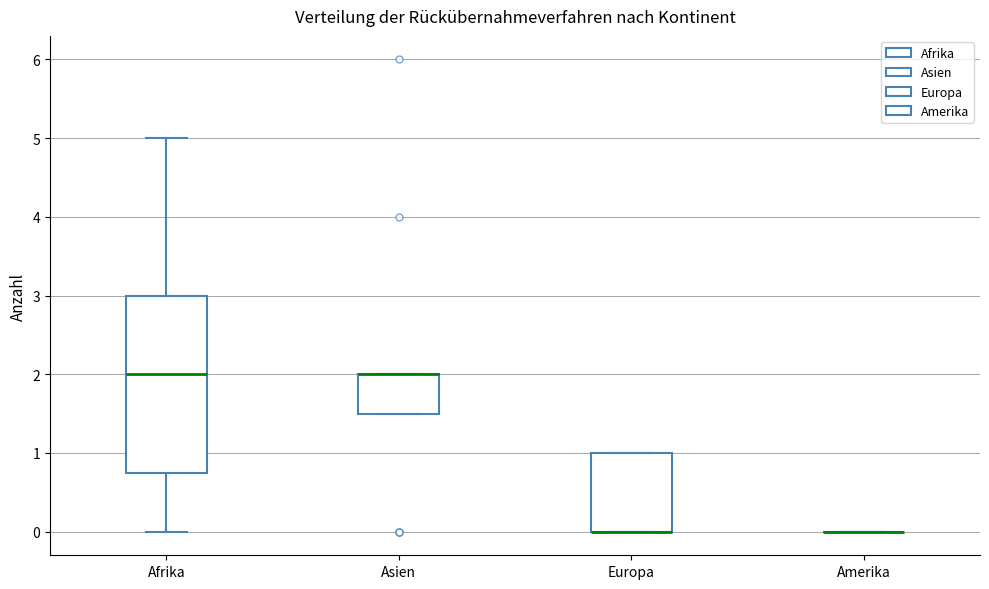

Reading left to right, read every box against the y-axis: the position of its median line, the range the box covers, and the ends of its whiskers. The values are not printed on the chart, so give them approximately, as read against the axis.

Afrika: median 2.0, box 0.8 to 3.0, whiskers 0.0 to 5.0
Asien: median 2.0 (drawn on the box's upper edge), box 1.5 to 2.0, whiskers 1.5 to 2.0
Europa: median 0.0 (drawn on the box's lower edge), box 0.0 to 1.0, whiskers 0.0 to 1.0
Amerika: box collapsed to a line at 0.0, whiskers 0.0 to 0.0